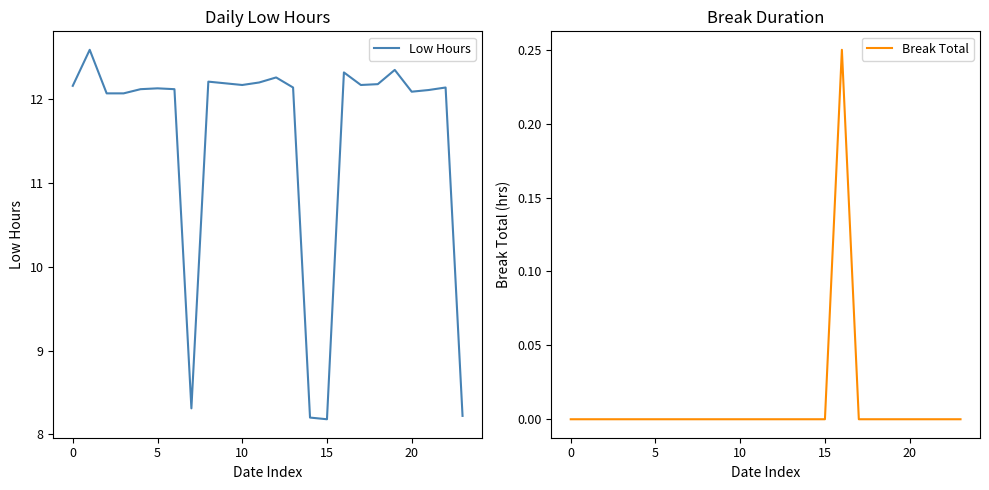

The value of Break Total at 15 is -0.1. True or false?

False